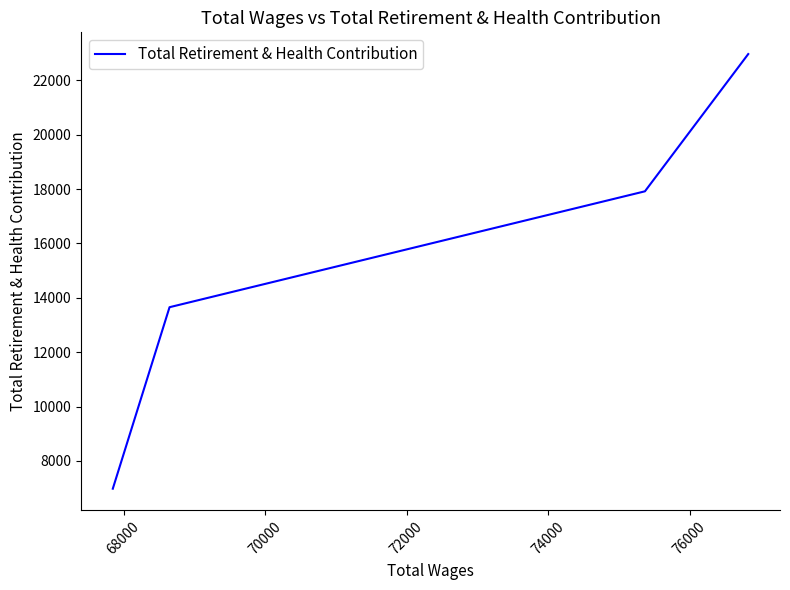

The chart shows a value of 23648 at 70000. True or false?

False